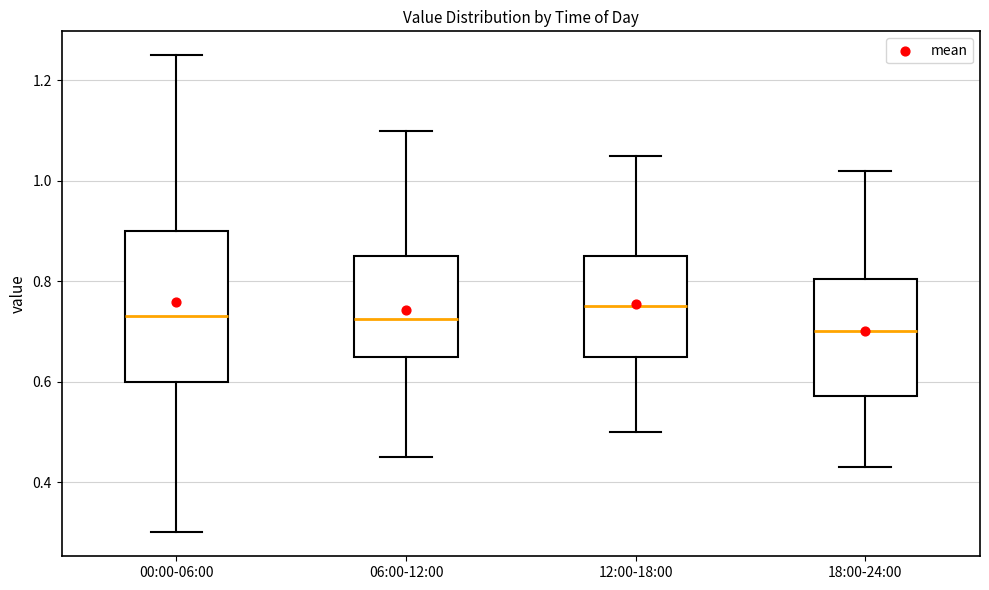

Reading left to right, read every box against the y-axis: the position of its median line, the range the box covers, and the ends of its whiskers. The values are not printed on the chart, so give them approximately, as read against the axis.

00:00-06:00: median 0.74, box 0.60 to 0.90, whiskers 0.30 to 1.26
06:00-12:00: median 0.72, box 0.66 to 0.86, whiskers 0.46 to 1.10
12:00-18:00: median 0.76, box 0.66 to 0.86, whiskers 0.50 to 1.06
18:00-24:00: median 0.70, box 0.58 to 0.80, whiskers 0.44 to 1.02